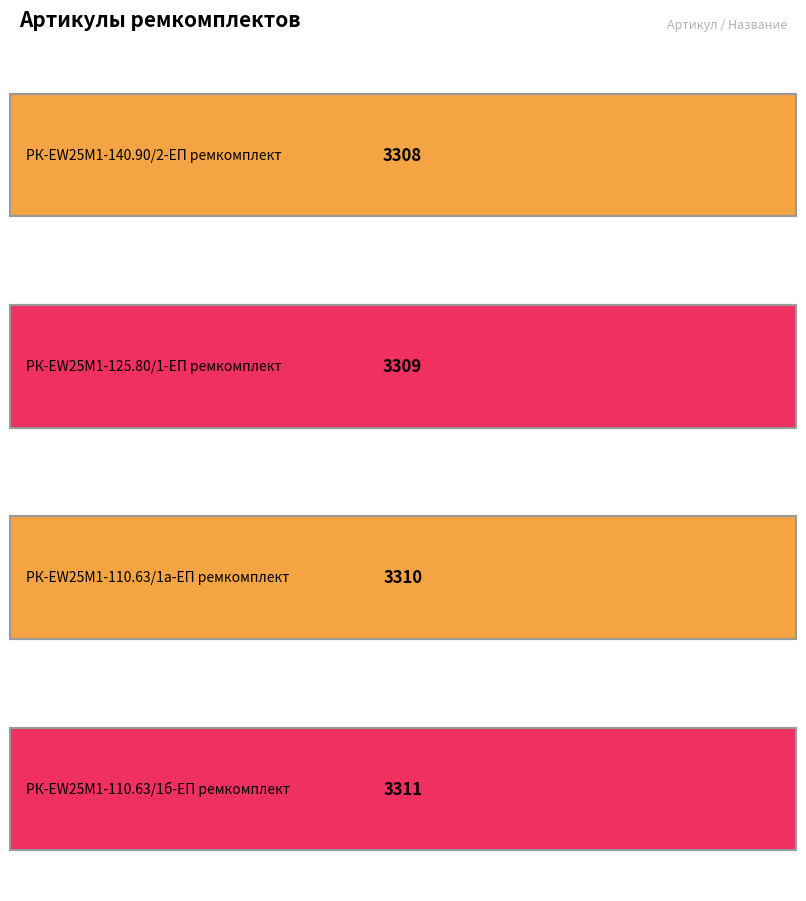

Read the value at РК-EW25M1-125.80/1-ЕП ремкомплект.

3309